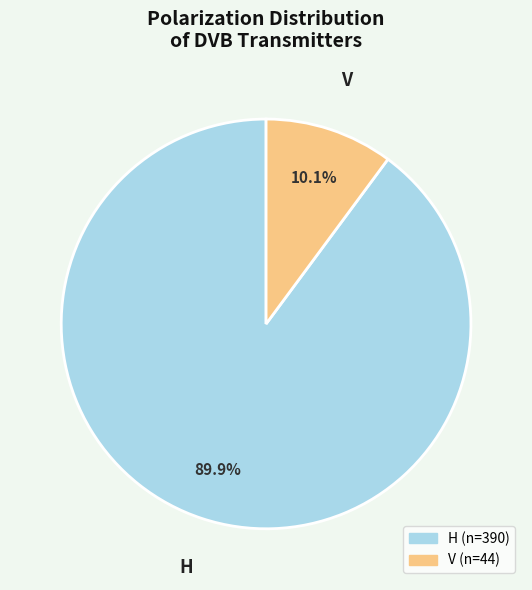

How many segments does this pie chart have?

2